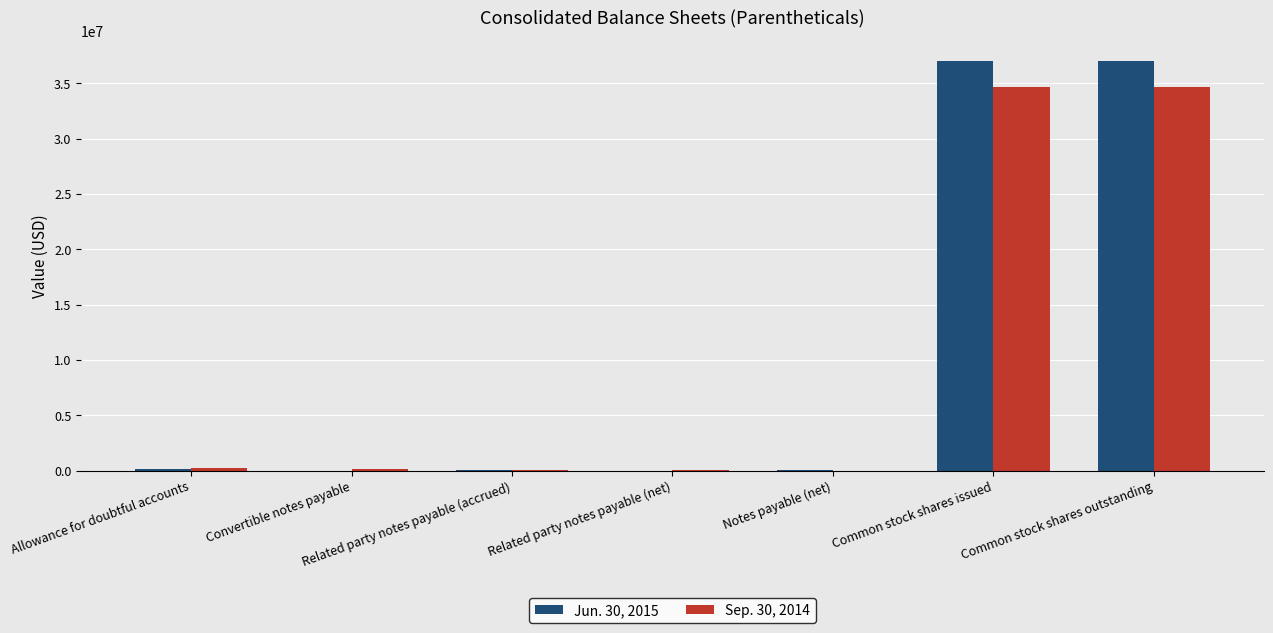

What is the total value across all series at Common stock shares outstanding?

71646193